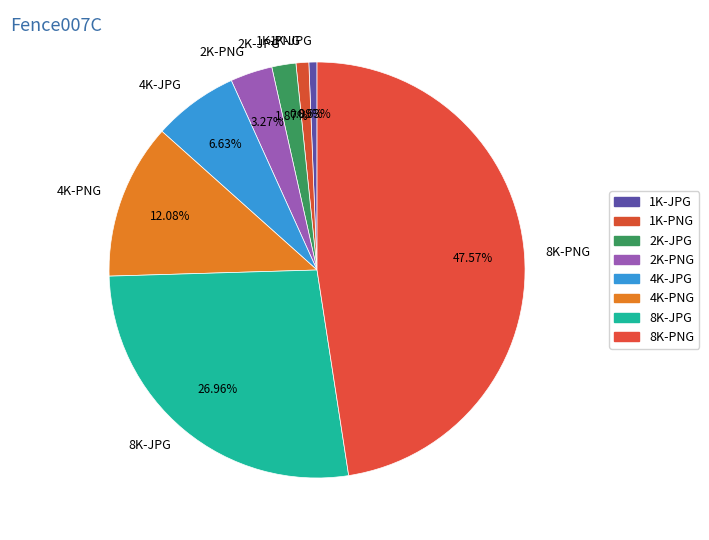

Is it true that 1K-PNG is 13% of the pie?

False